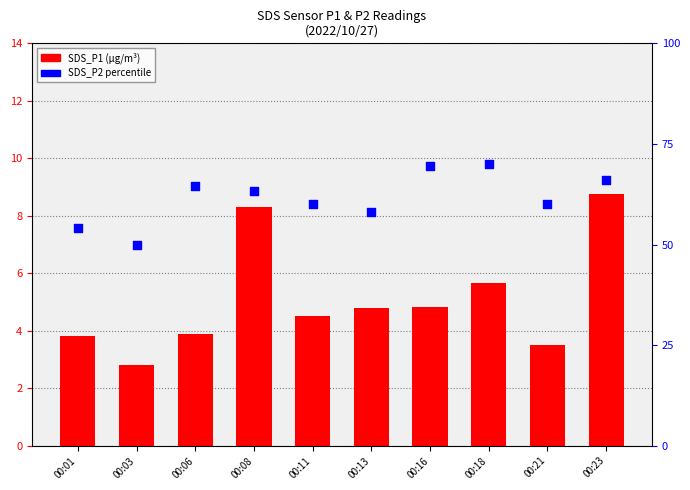

Which series has the widest spread of Y values?

SDS_P2